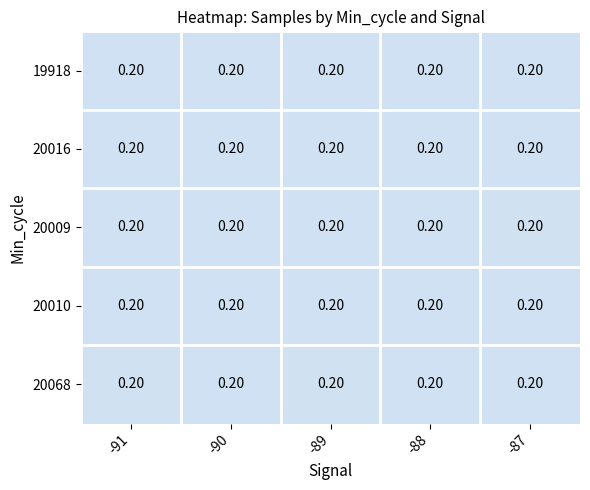

List the series in order of their peak value, highest first.

20068, 20009, 20010, 20016, 19918